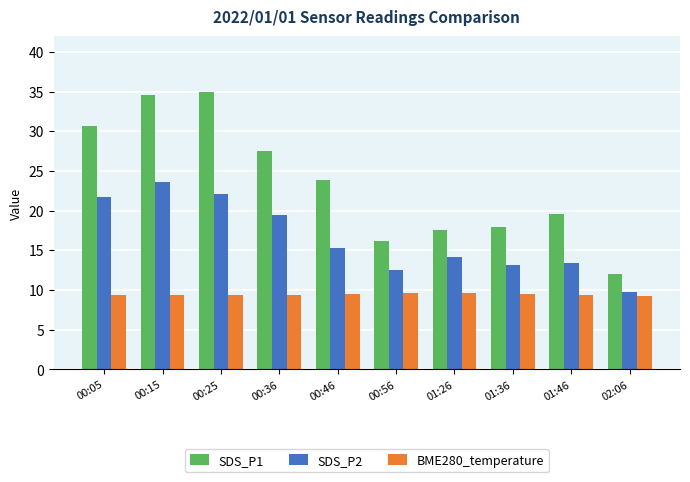

Where does the SDS_P1 series first go above 23?

00:05